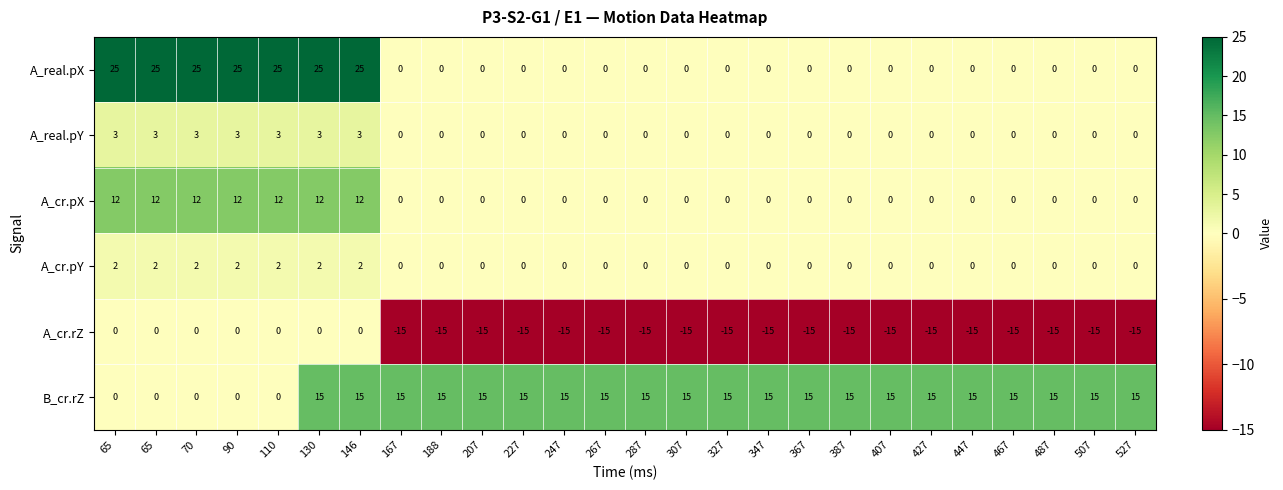

Reading right to left, what are all the values shown in this chart?

A_real.pX: 527=0.0	507=0.0	487=0.0	467=0.0	447=0.0	427=0.0	407=0.0	387=0.0	367=0.0	347=0.0	327=0.0	307=0.0	287=0.0	267=0.0	247=0.0	227=0.0	207=0.0	188=0.0	167=0.0	146=25.0	130=25.0	110=25.0	90=25.0	70=25.0	65=25.0	65=25.0
A_real.pY: 527=0.0	507=0.0	487=0.0	467=0.0	447=0.0	427=0.0	407=0.0	387=0.0	367=0.0	347=0.0	327=0.0	307=0.0	287=0.0	267=0.0	247=0.0	227=0.0	207=0.0	188=0.0	167=0.0	146=3.0	130=3.0	110=3.0	90=3.0	70=3.0	65=3.0	65=3.0
A_cr.pX: 527=0.0	507=0.0	487=0.0	467=0.0	447=0.0	427=0.0	407=0.0	387=0.0	367=0.0	347=0.0	327=0.0	307=0.0	287=0.0	267=0.0	247=0.0	227=0.0	207=0.0	188=0.0	167=0.0	146=12.0	130=12.0	110=12.0	90=12.0	70=12.0	65=12.0	65=12.0
A_cr.pY: 527=0.0	507=0.0	487=0.0	467=0.0	447=0.0	427=0.0	407=0.0	387=0.0	367=0.0	347=0.0	327=0.0	307=0.0	287=0.0	267=0.0	247=0.0	227=0.0	207=0.0	188=0.0	167=0.0	146=2.0	130=2.0	110=2.0	90=2.0	70=2.0	65=2.0	65=2.0
A_cr.rZ: 527=-15.0	507=-15.0	487=-15.0	467=-15.0	447=-15.0	427=-15.0	407=-15.0	387=-15.0	367=-15.0	347=-15.0	327=-15.0	307=-15.0	287=-15.0	267=-15.0	247=-15.0	227=-15.0	207=-15.0	188=-15.0	167=-15.0	146=0.0	130=0.0	110=0.0	90=0.0	70=0.0	65=0.0	65=0.0
B_cr.rZ: 527=15.0	507=15.0	487=15.0	467=15.0	447=15.0	427=15.0	407=15.0	387=15.0	367=15.0	347=15.0	327=15.0	307=15.0	287=15.0	267=15.0	247=15.0	227=15.0	207=15.0	188=15.0	167=15.0	146=15.0	130=15.0	110=0.0	90=0.0	70=0.0	65=0.0	65=0.0